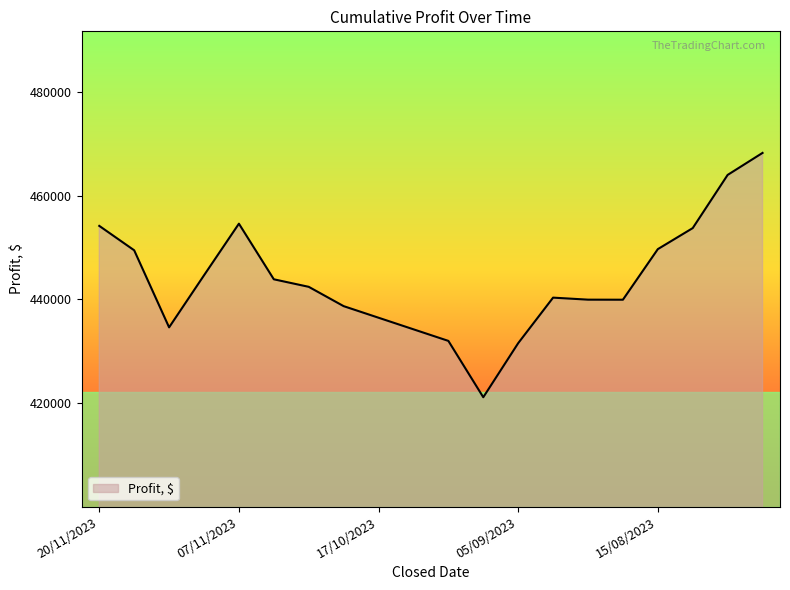

What is the difference between the maximum and minimum values?

47049